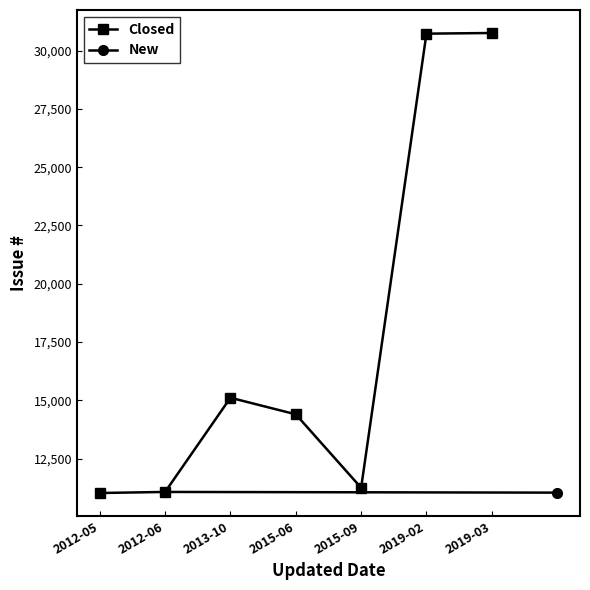

Rank the categories by value from lowest to highest.

2012-05-26, 2024-03-02, 2012-06-01, 2015-09-19, 2015-06-21, 2013-10-13, 2019-02-01, 2019-03-15